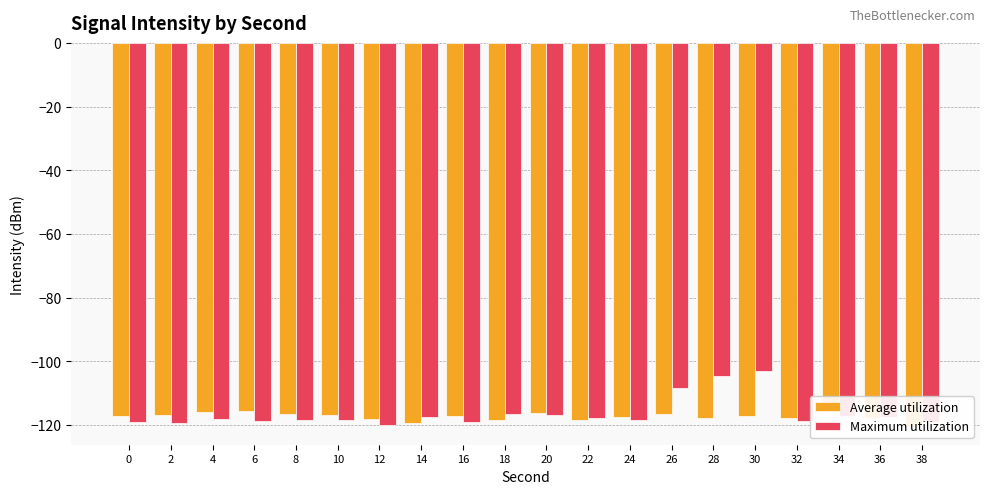

What is the difference between the maximum and second lowest values in the Average utilization series?

3.7